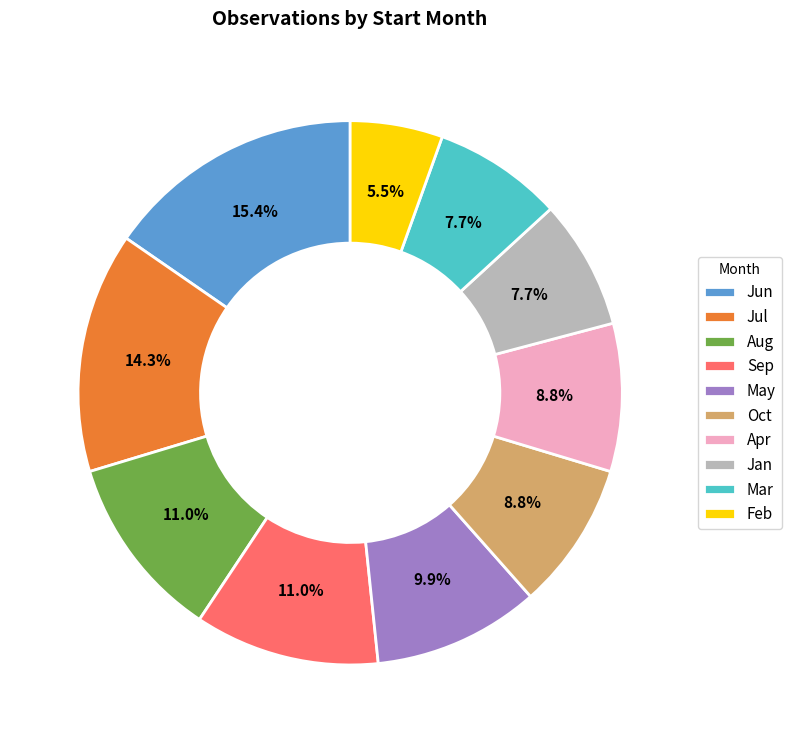

Count the number of slices in the pie.

10